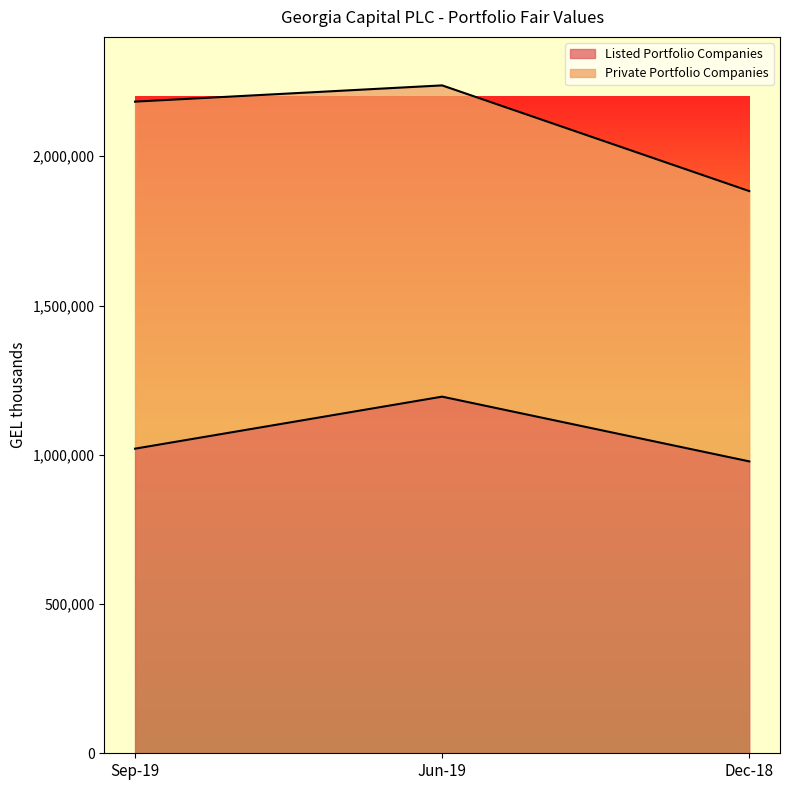

Count the number of values greater than 1020422.

1